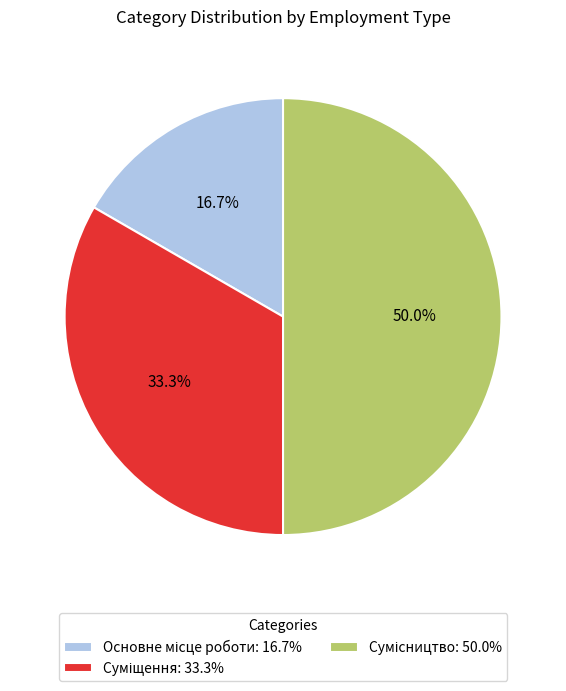

How many slices are in this pie chart?

3